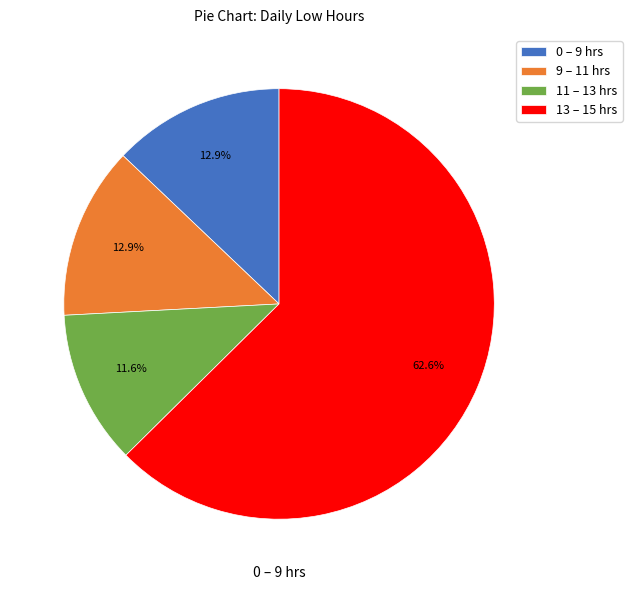

To the nearest percent, what is the difference between the largest and smallest slice percentages?

51%